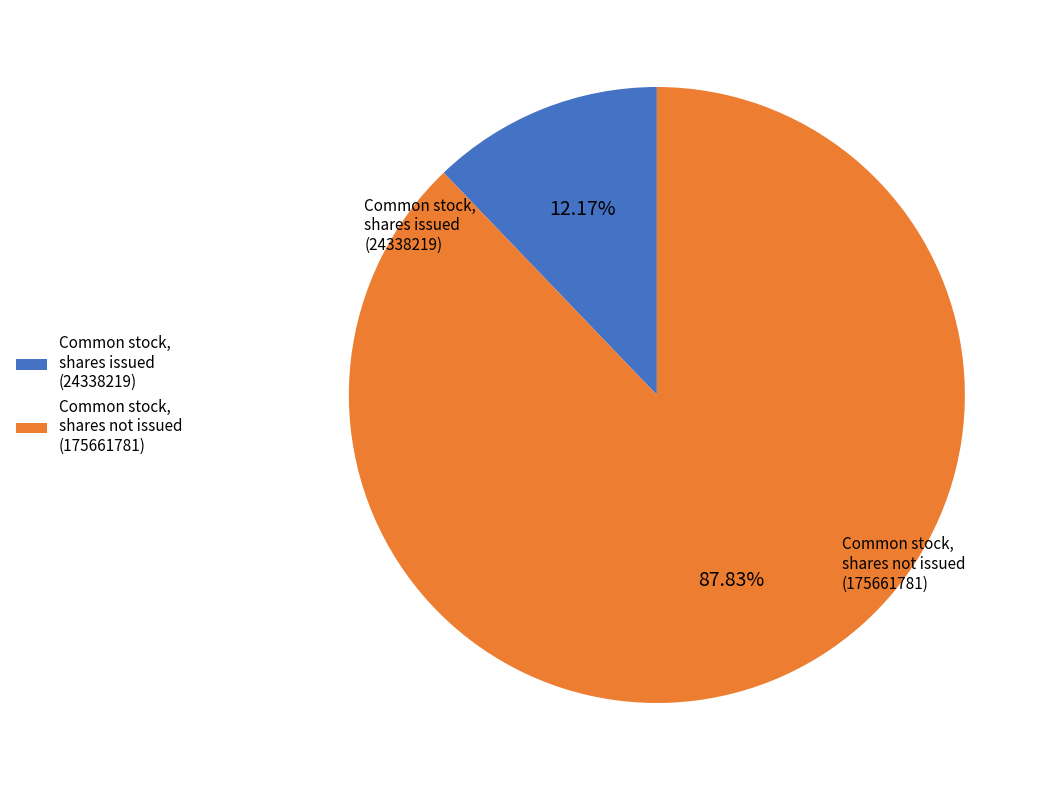

Which slice represents more than half of the pie?

Common stock, shares not issued